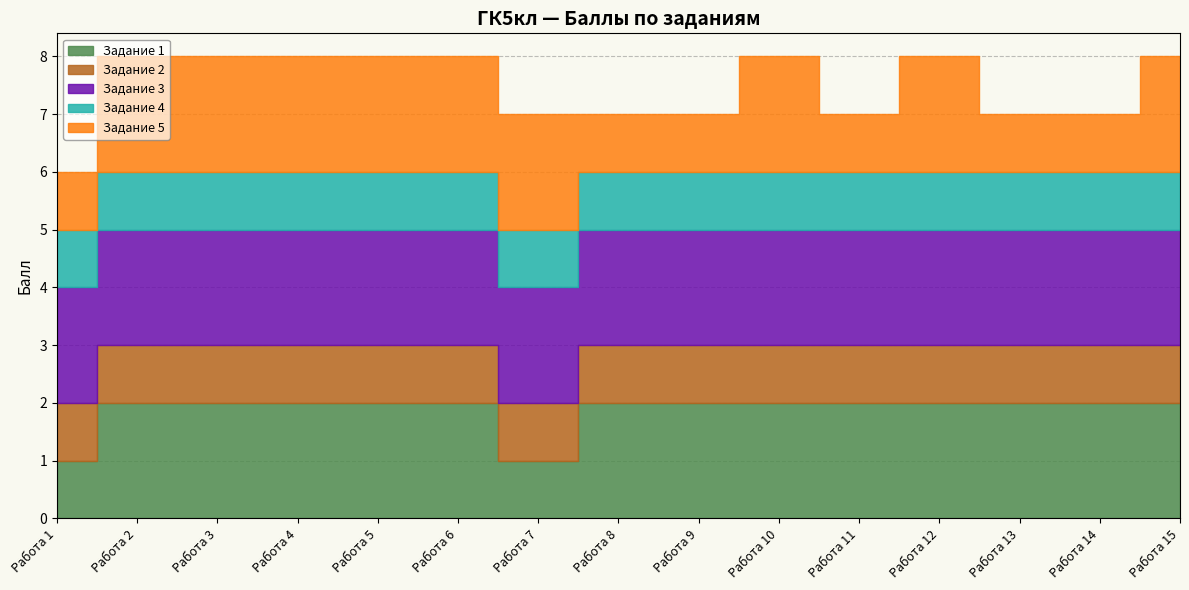

Which series has the largest total across all categories?

3